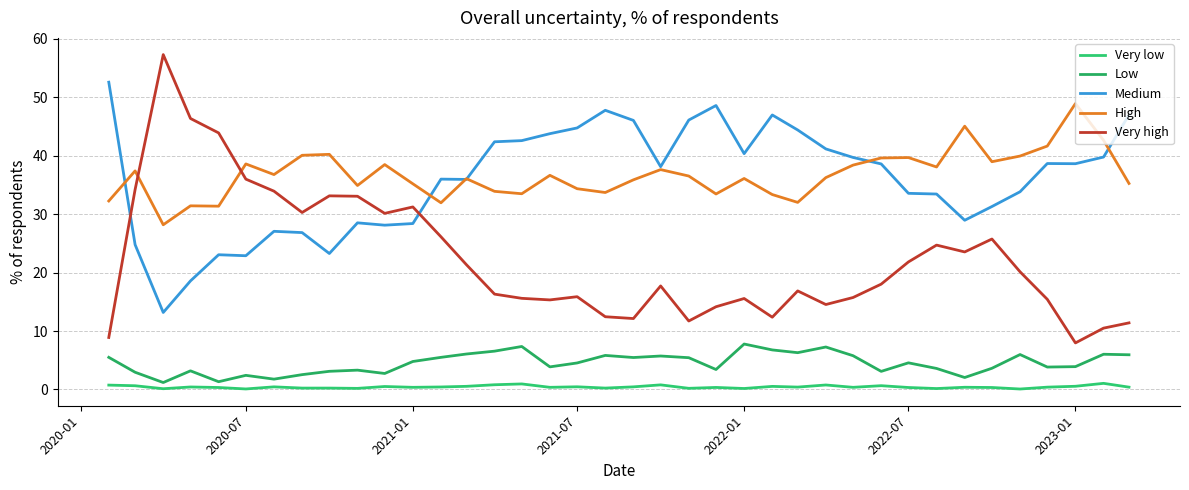

What is the sum of all Very low values?

16.6